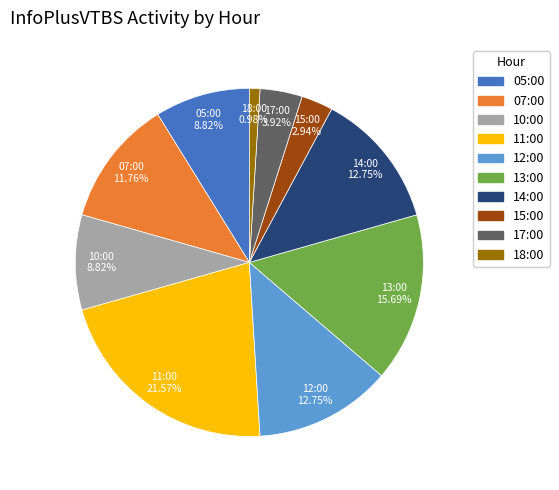

Is it true that 05:00 is 9% of the pie?

True